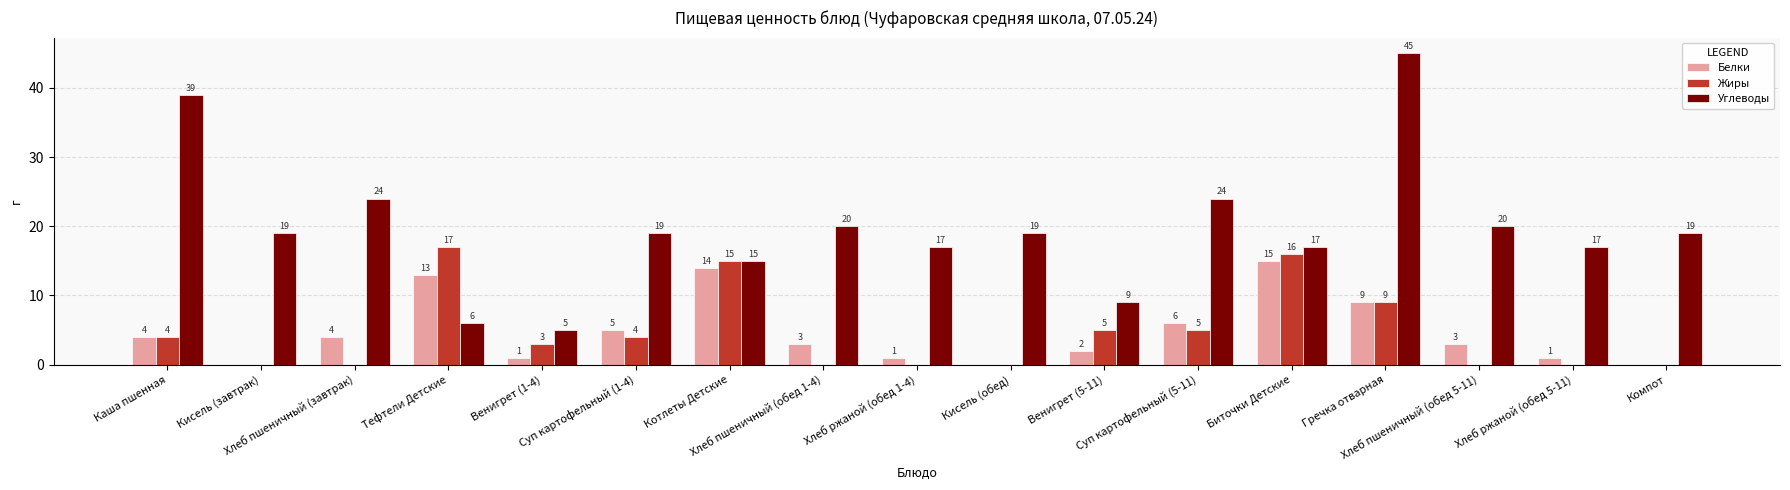

Which category has the highest value across all series?

Гречка отварная